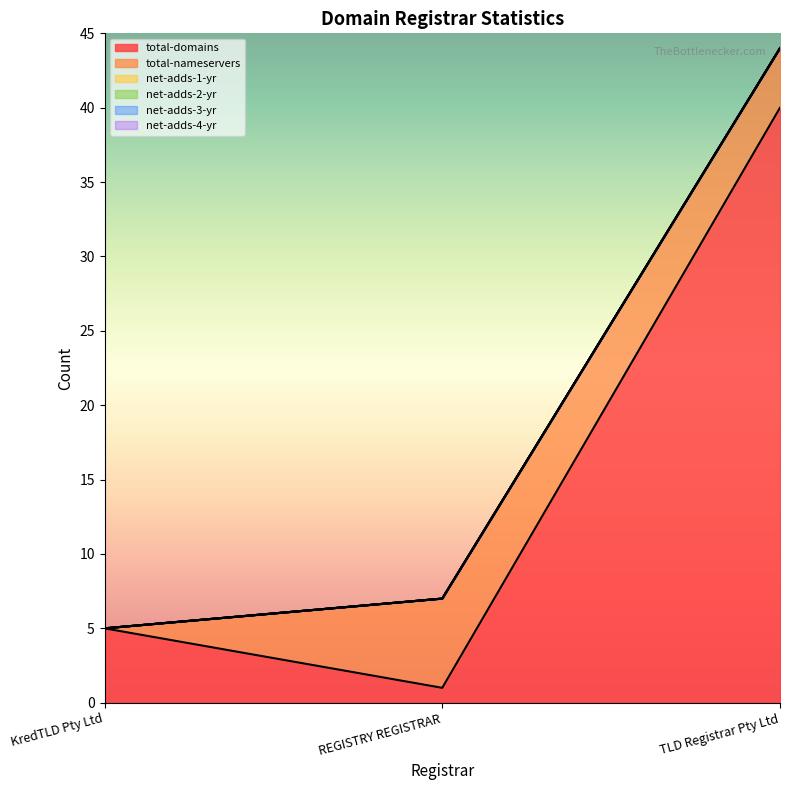

List the labels in order of net-adds-3-yr value, smallest first.

KredTLD Pty Ltd, REGISTRY REGISTRAR, TLD Registrar Pty Ltd